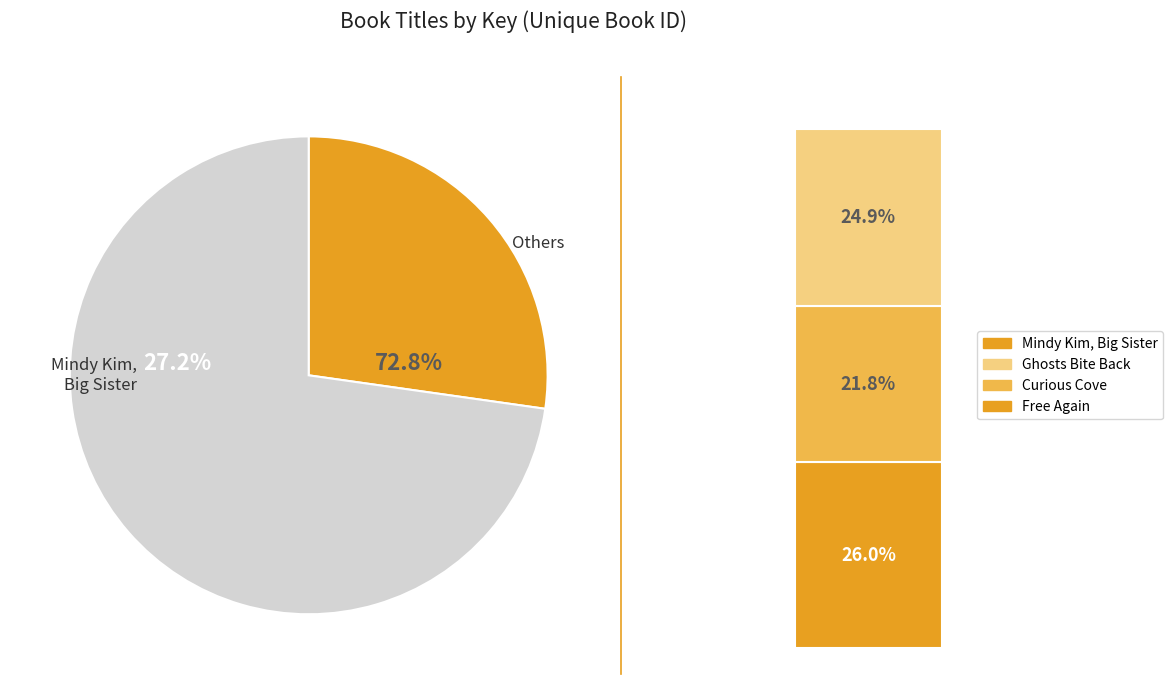

Does Mindy Kim, Big Sister represent more than half of the total?

No